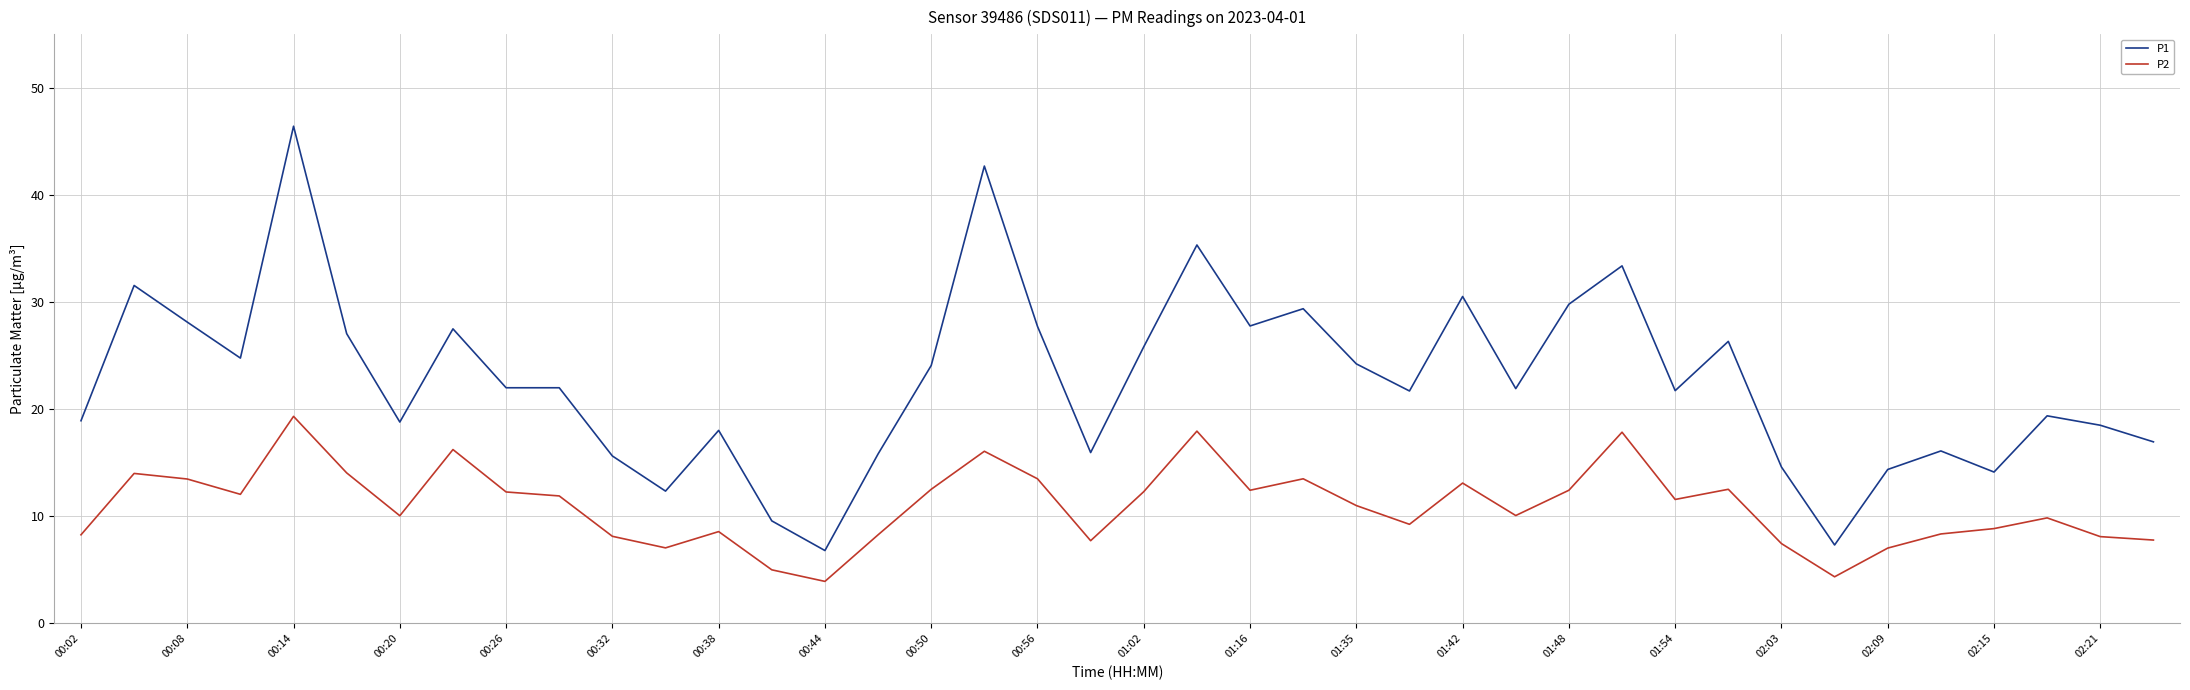

Which series has the largest total across all categories?

P1